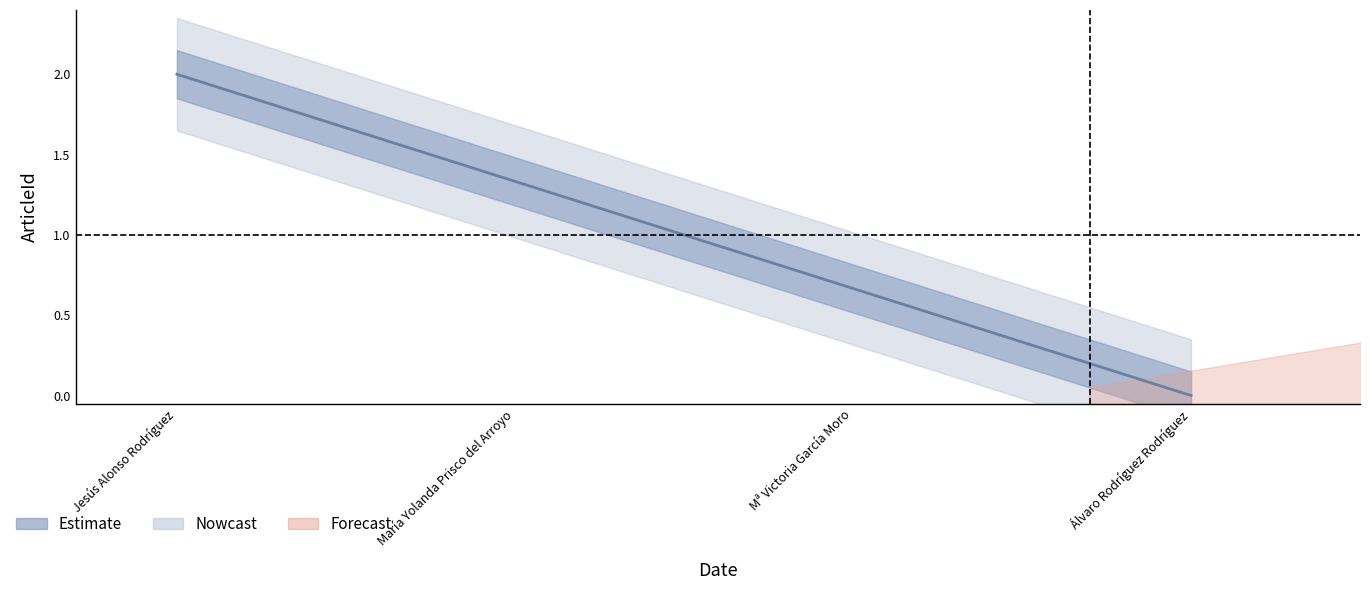

What is the difference between the maximum and second lowest values?

1.3